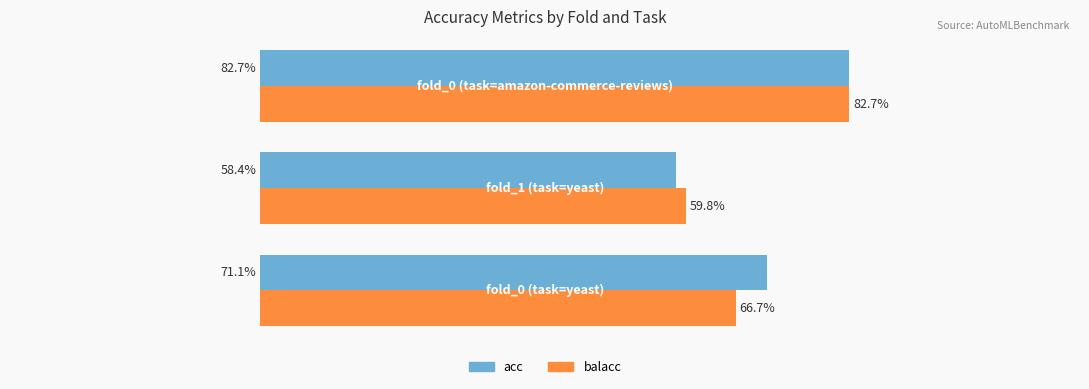

What is the maximum value shown in the chart?

0.8